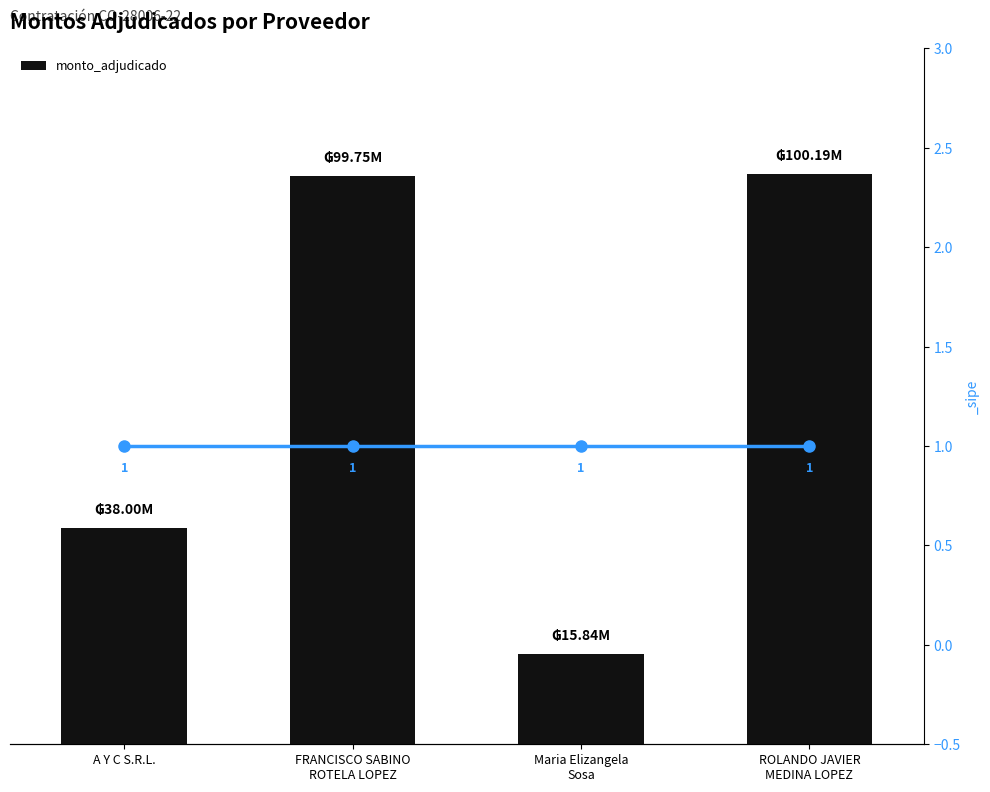

Which category has the highest value across all series?

ROLANDO JAVIER
MEDINA LOPEZ